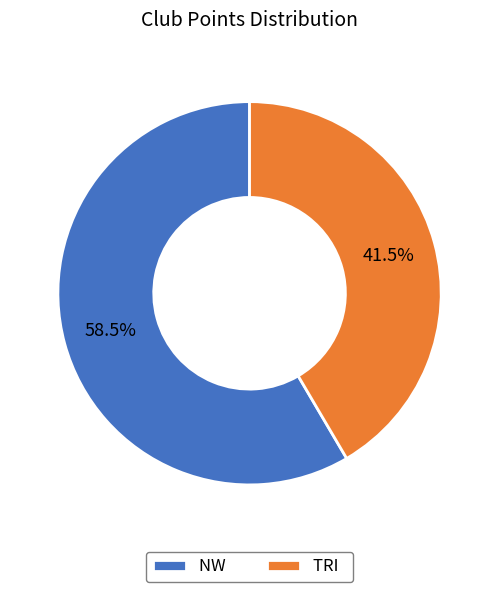

To the nearest percent, what is the average slice percentage?

50%